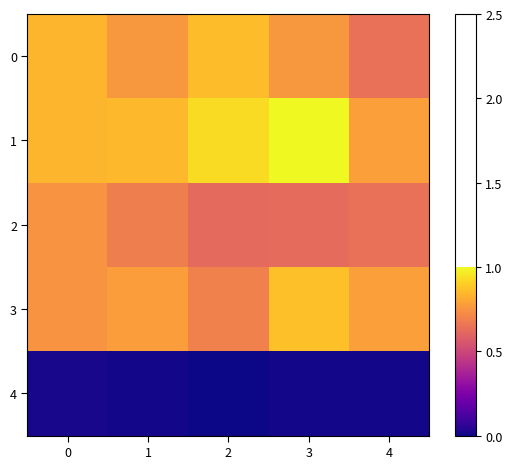

How many series are shown in this chart?

5